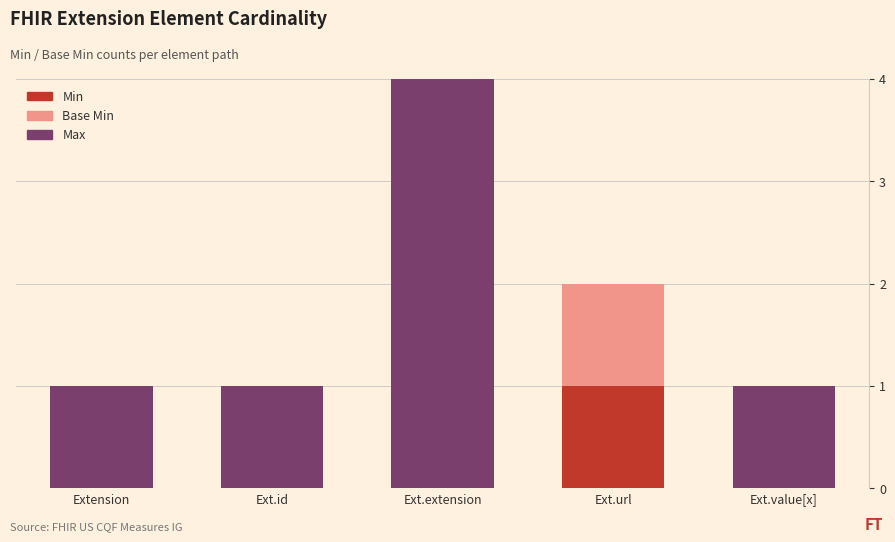

Which series has the largest total across all categories?

Max